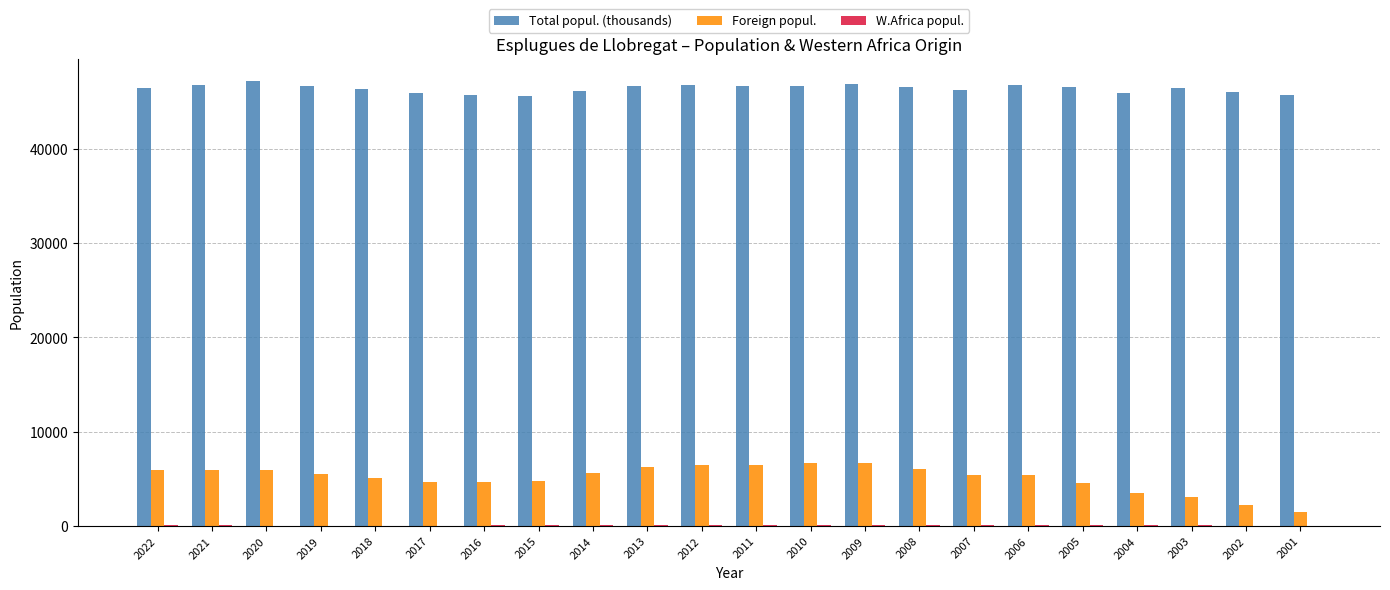

What is the maximum value shown in the chart?

47150